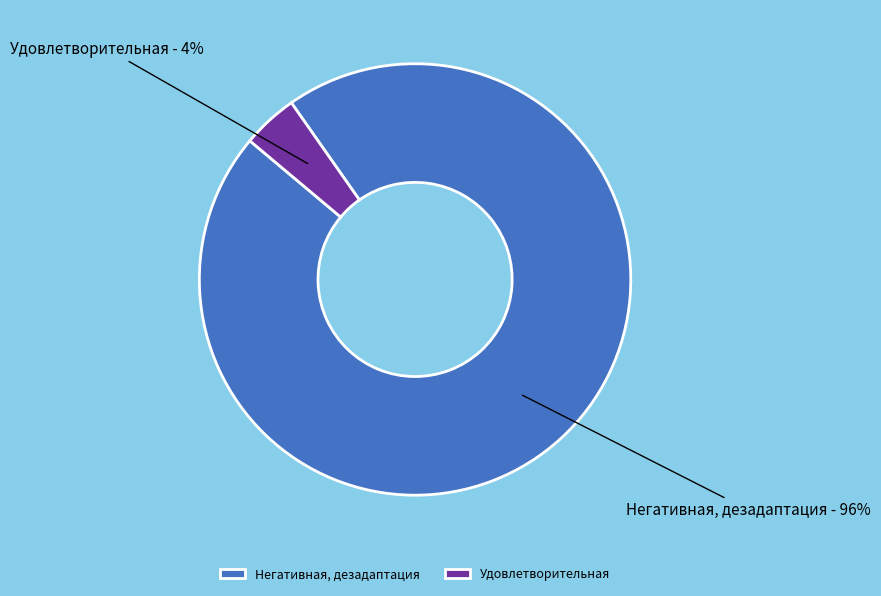

Combined, do Удовлетворительная and Негативная, дезадаптация account for over 50%?

Yes